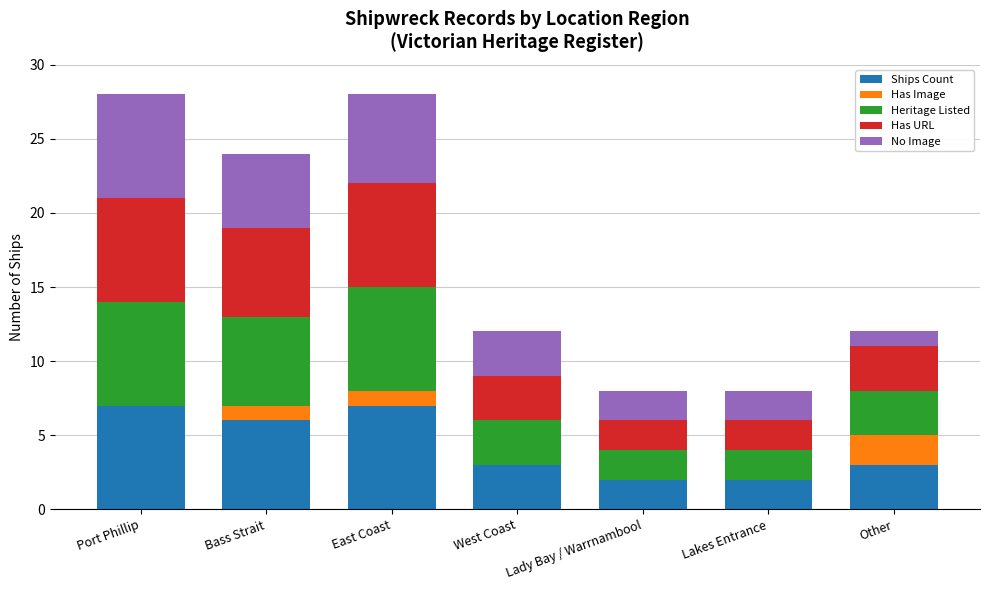

The value of Ships Count at West Coast is 3. True or false?

True